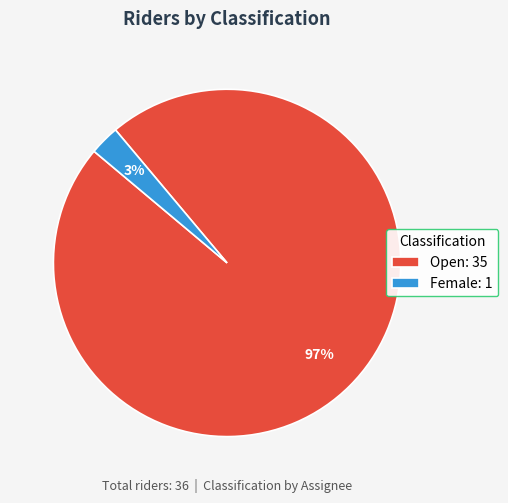

True or false: Female accounts for 46% of the total.

False